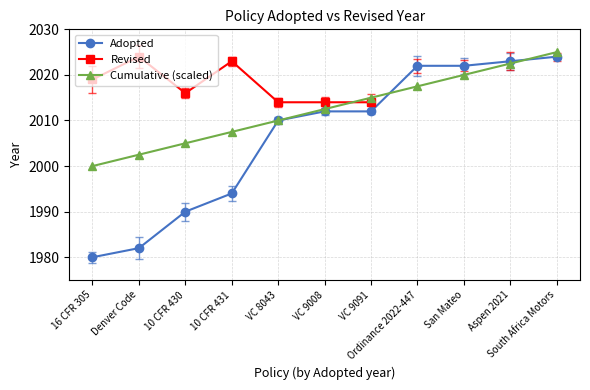

What is the label of the 8th point from the right?

10 CFR 431